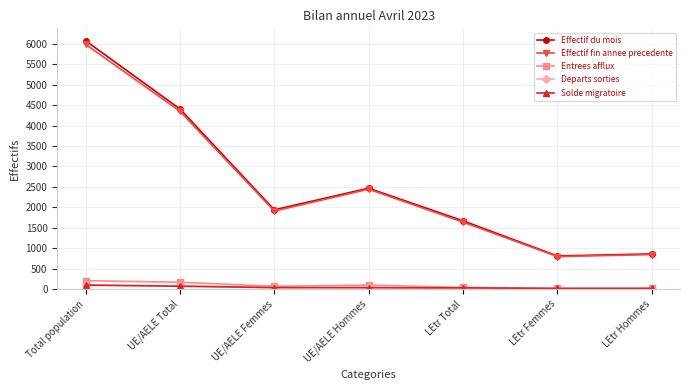

What is the highest value of the Entrees afflux series?

205